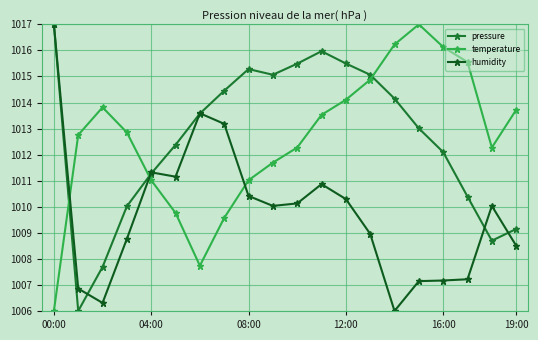

What is the label of the 11th point from the left?

10